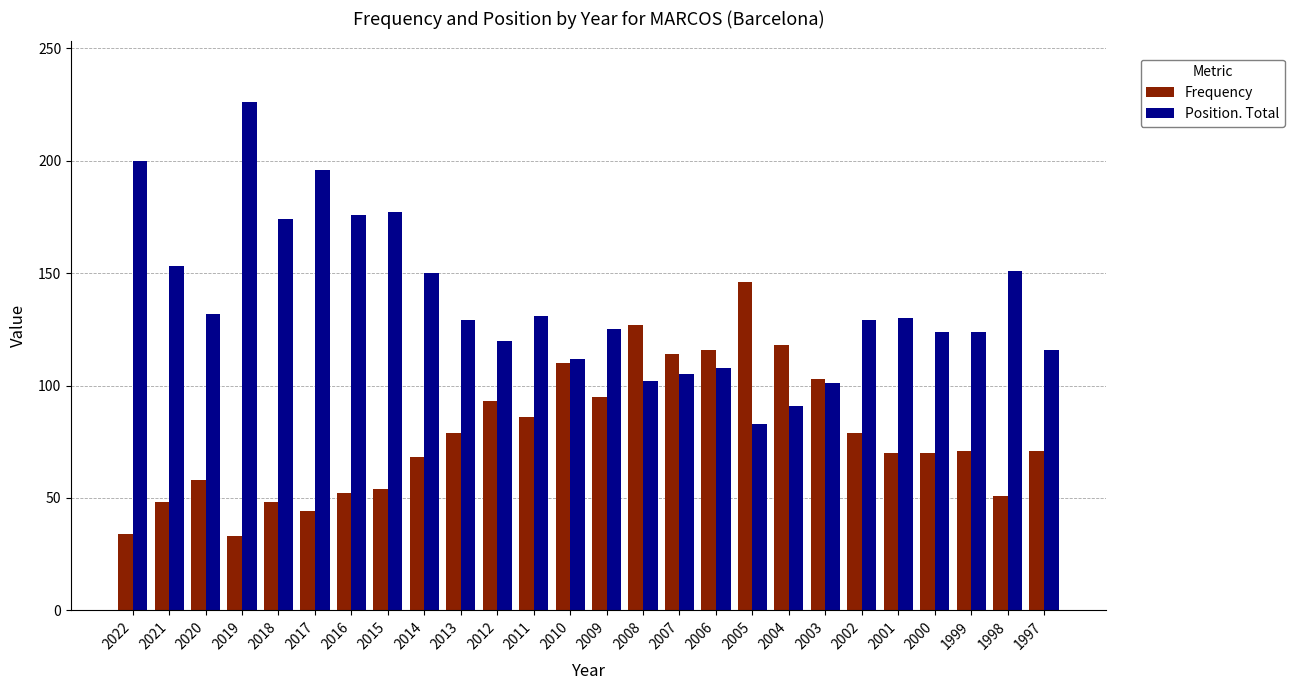

Count the number of categories in the chart.

26